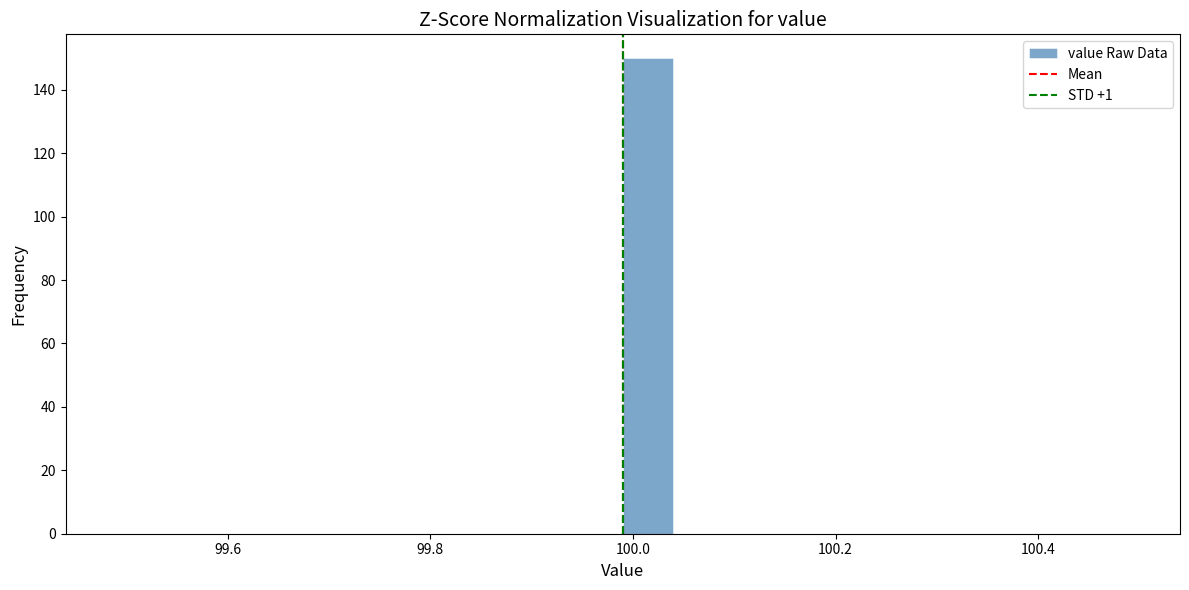

Read against the x-axis, roughly where is the centre of the tallest bar?

100.02